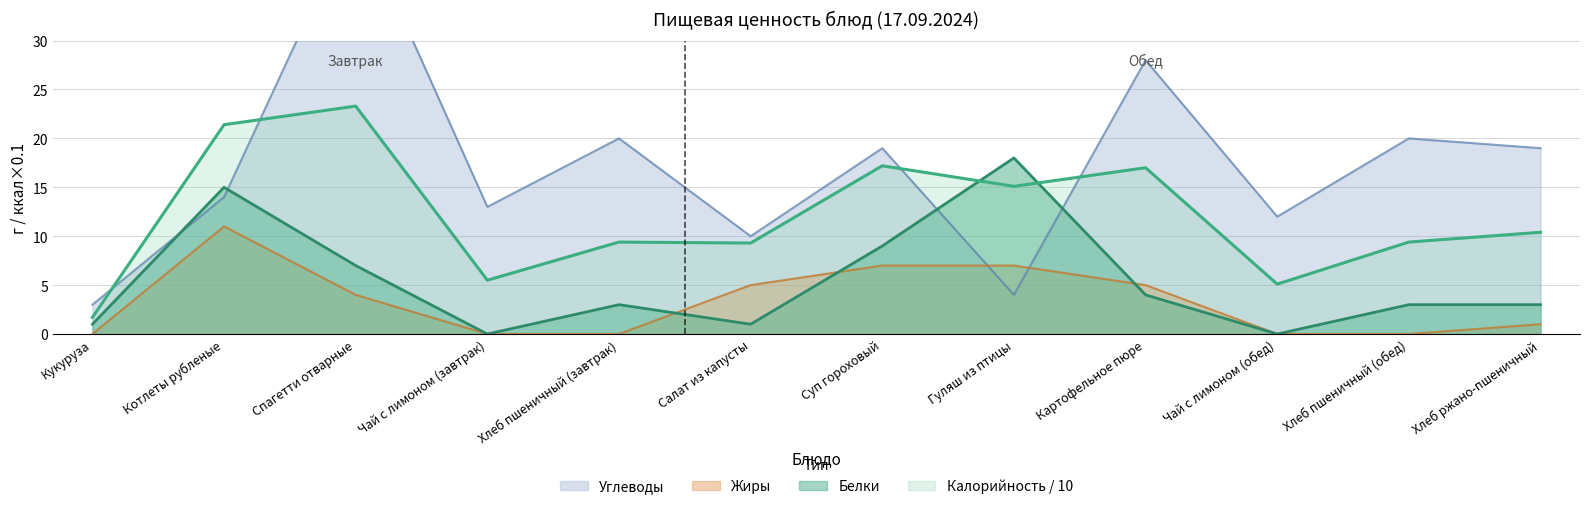

Between which two adjacent categories do Белки and Калорийность first intersect?

Суп гороховый and Гуляш из птицы